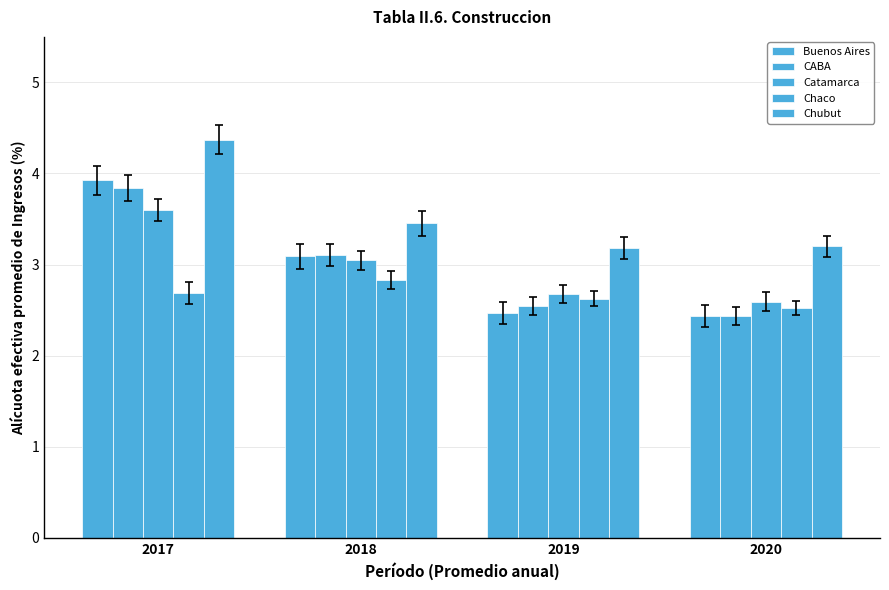

How many series are shown in this chart?

5